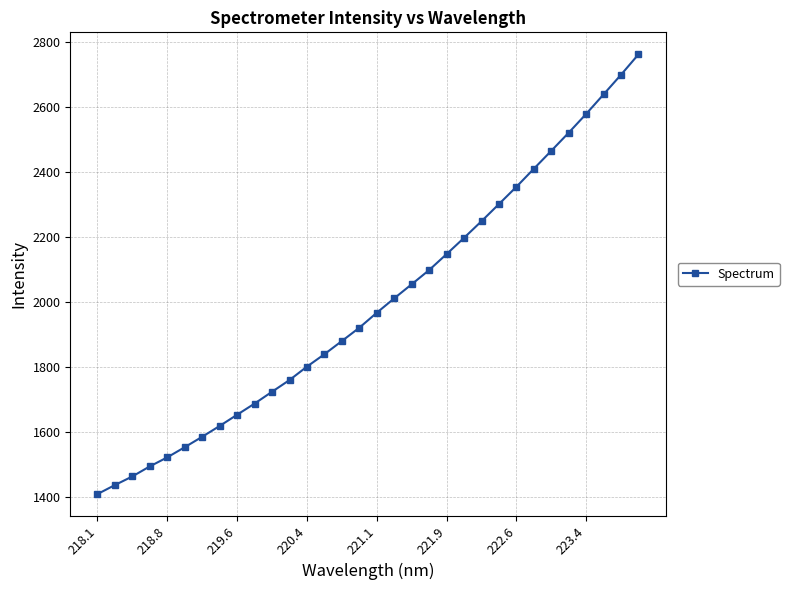

What is the minimum value shown in the chart?

1410.3